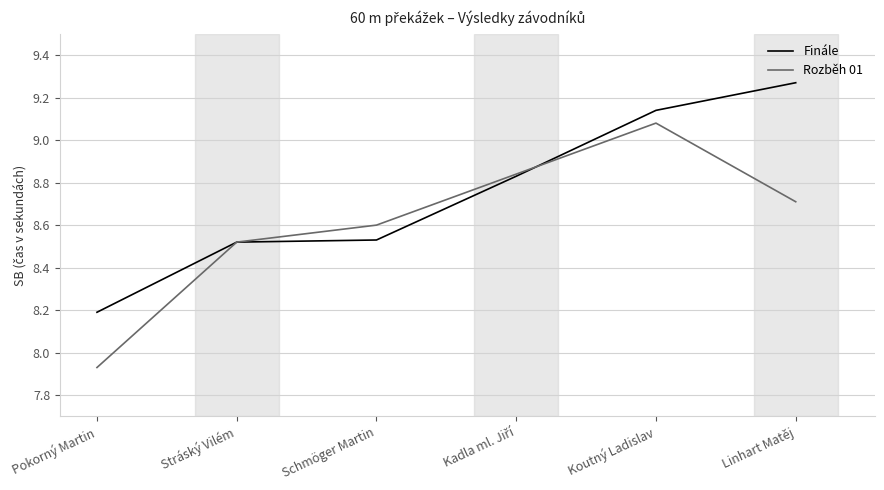

At which label is Finále closest to 8?

Pokorný Martin